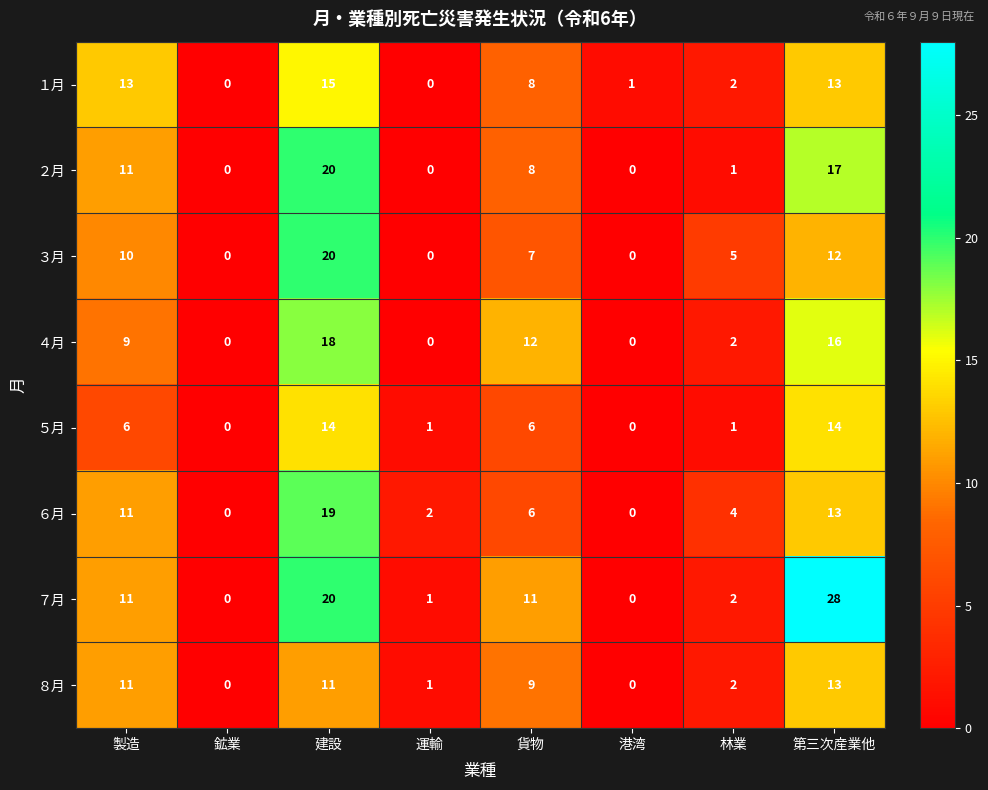

What is the sum of the ８月 values at 製造 and 貨物?

20